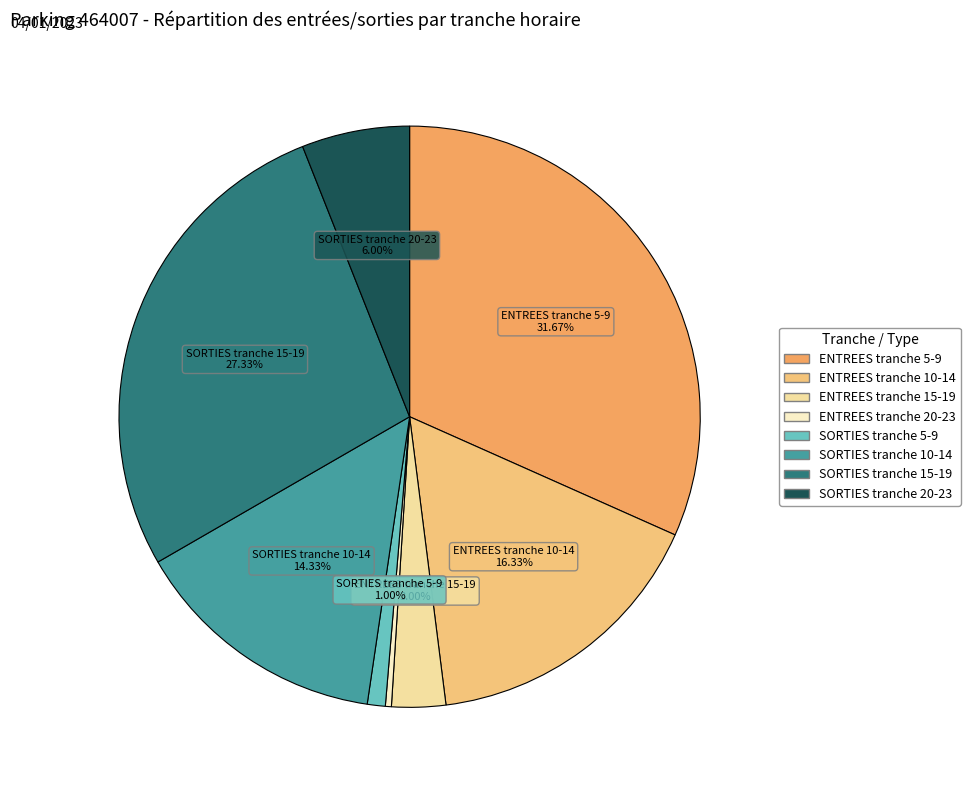

Does any single category account for the majority?

No